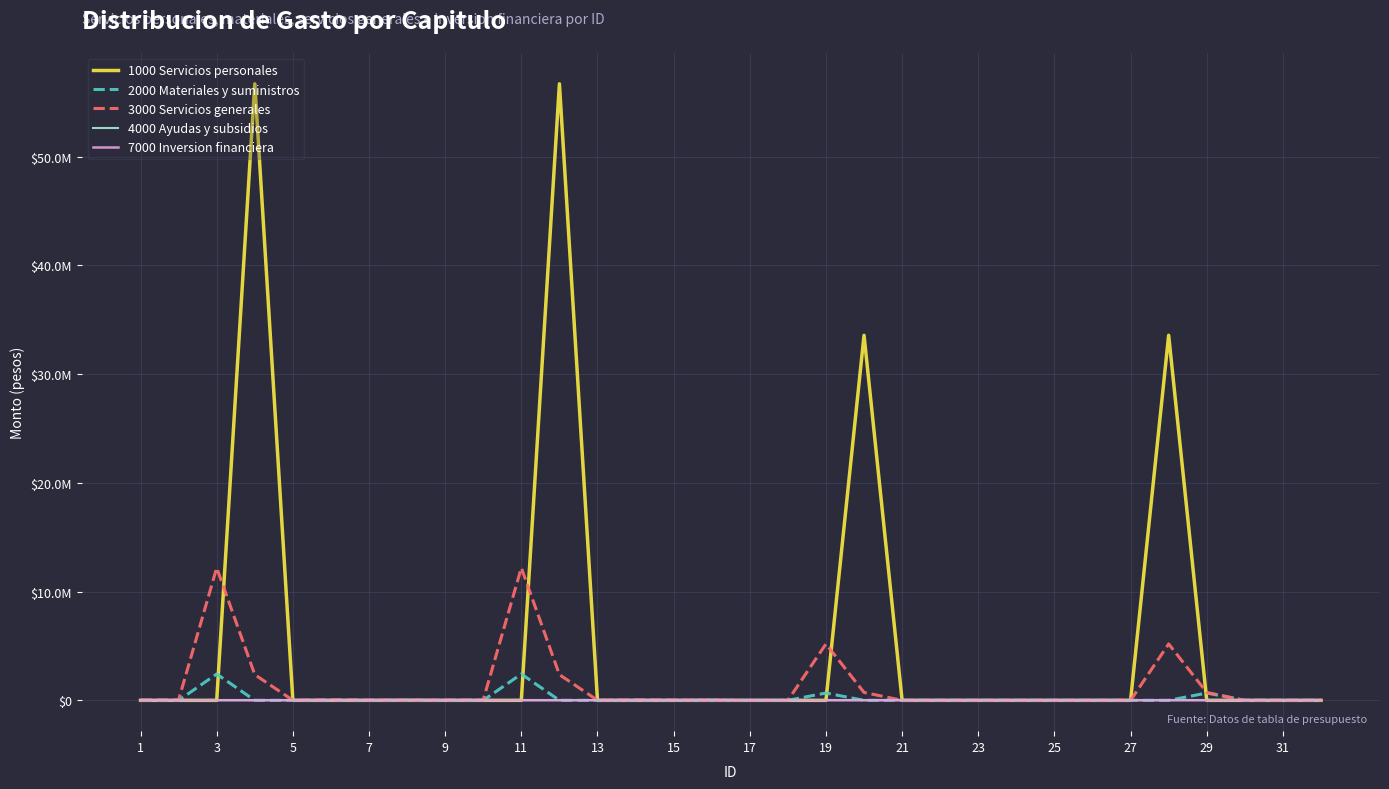

What are all the series names shown in the legend?

1000 Servicios personales, 2000 Materiales y suministros, 3000 Servicios generales, 4000 Ayudas y subsidios, 7000 Inversion financiera